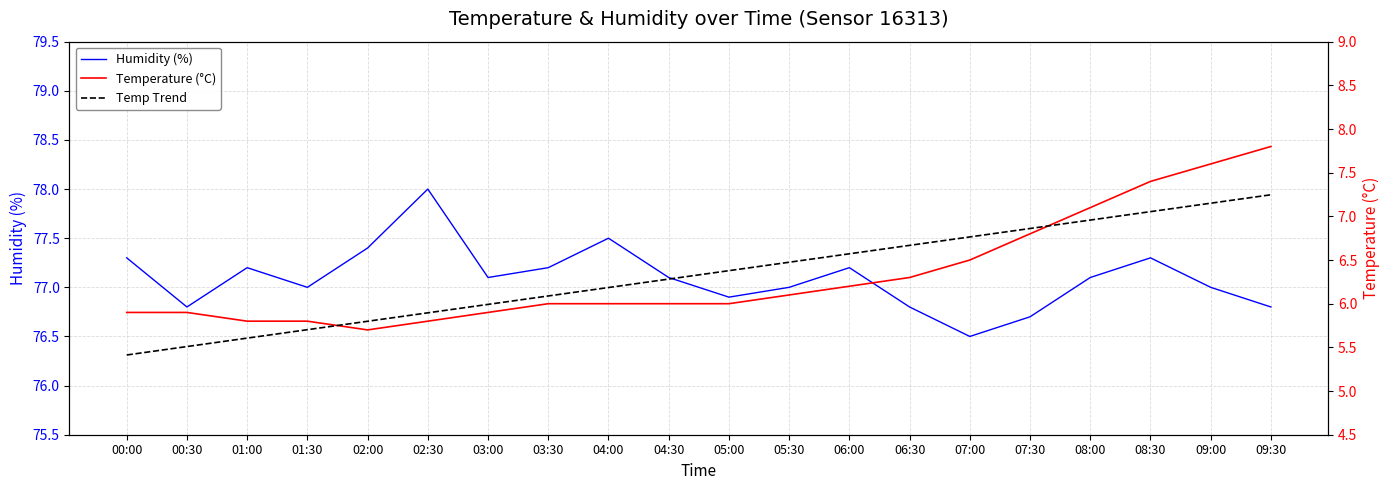

How many categories are shown in the chart?

20